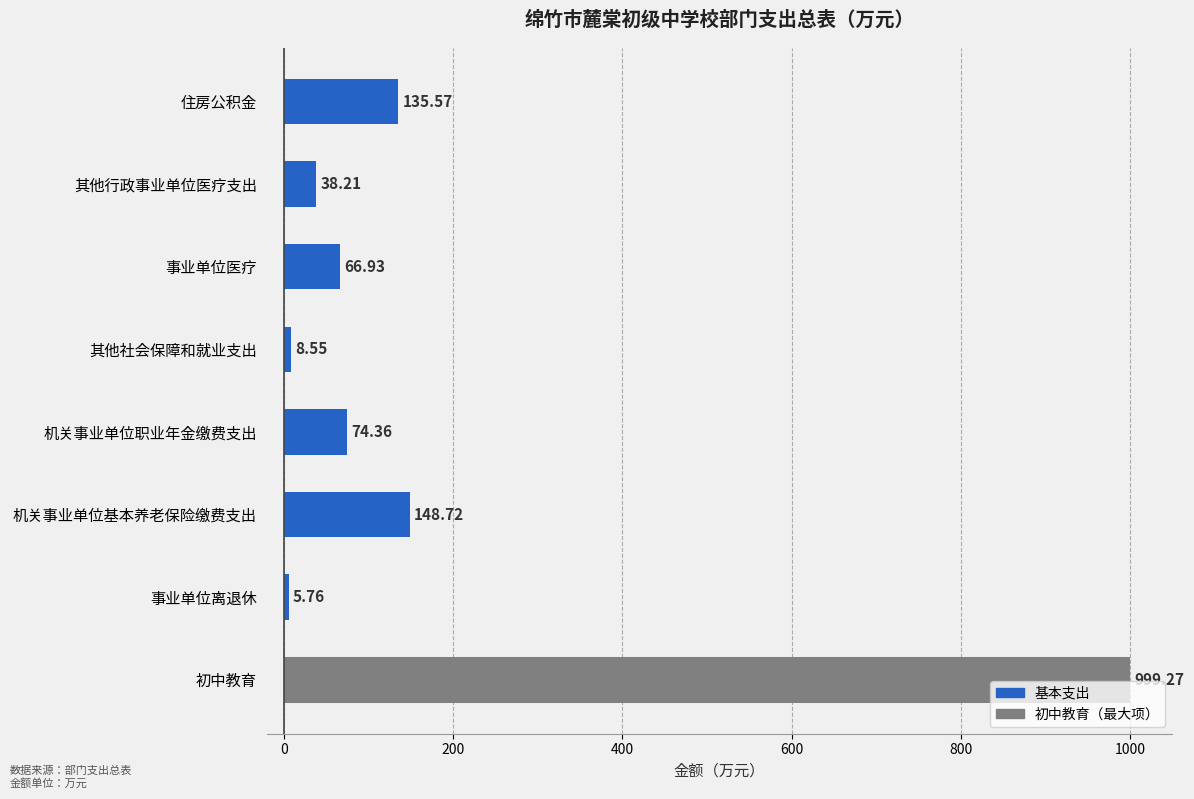

List the labels in order of value, smallest first.

事业单位离退休, 其他社会保障和就业支出, 其他行政事业单位医疗支出, 事业单位医疗, 机关事业单位职业年金缴费支出, 住房公积金, 机关事业单位基本养老保险缴费支出, 初中教育